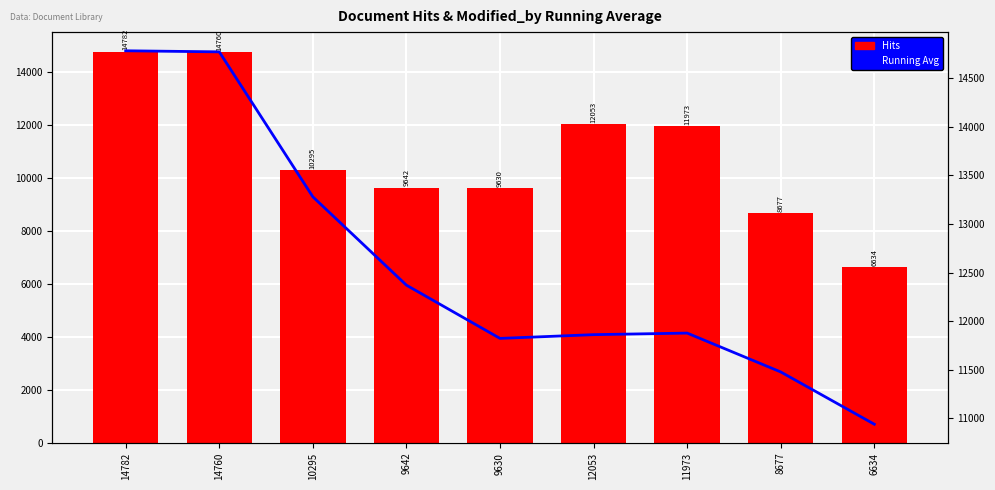

What is the sum of all Hits values?

98446.0